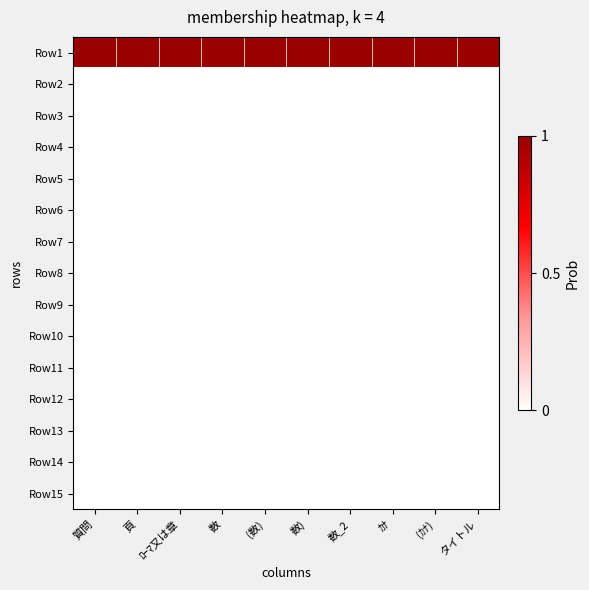

How many categories are shown in the chart?

10